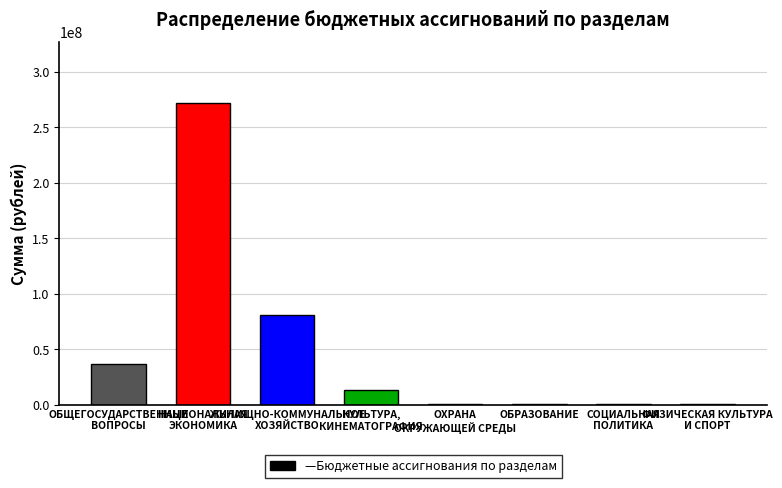

What is the greatest value displayed?

272162873.8